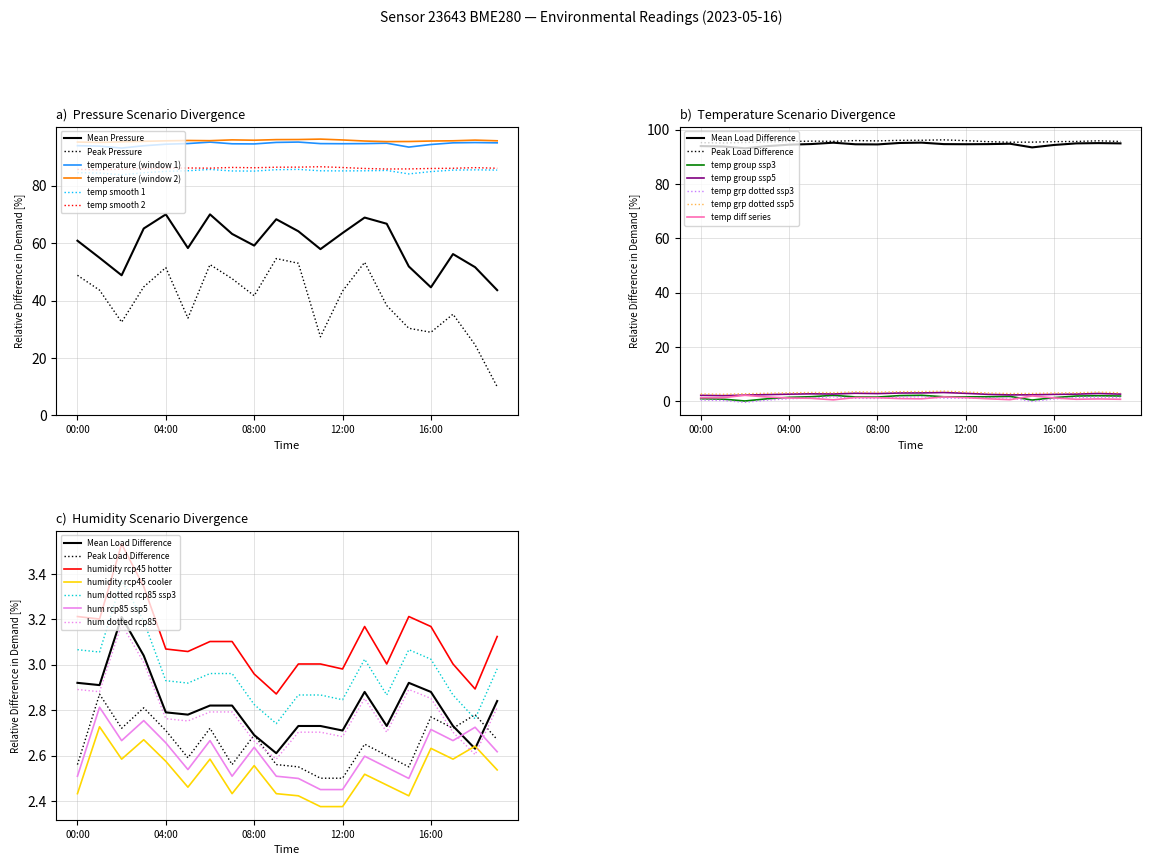

The value of temperature (window 1) at 00:00 is 93.9. True or false?

True